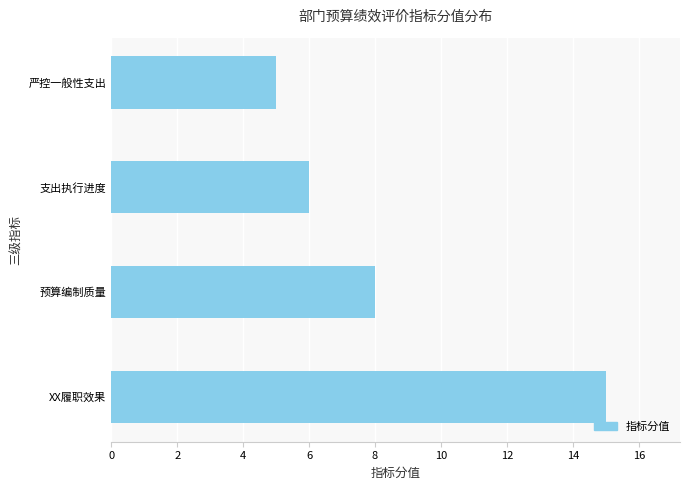

Are the bars horizontal?

Yes